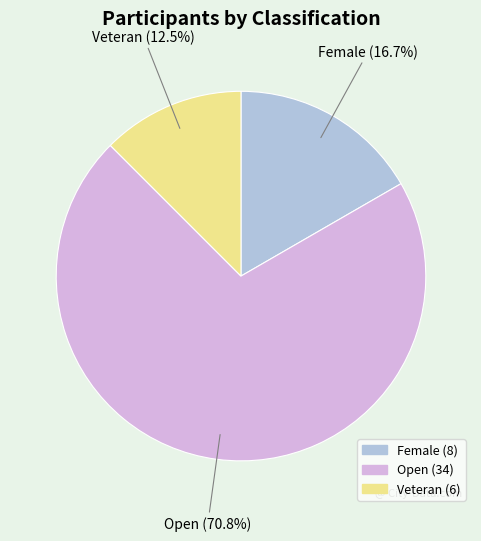

What is the ratio of the value at Veteran to the value at Open?

0.2